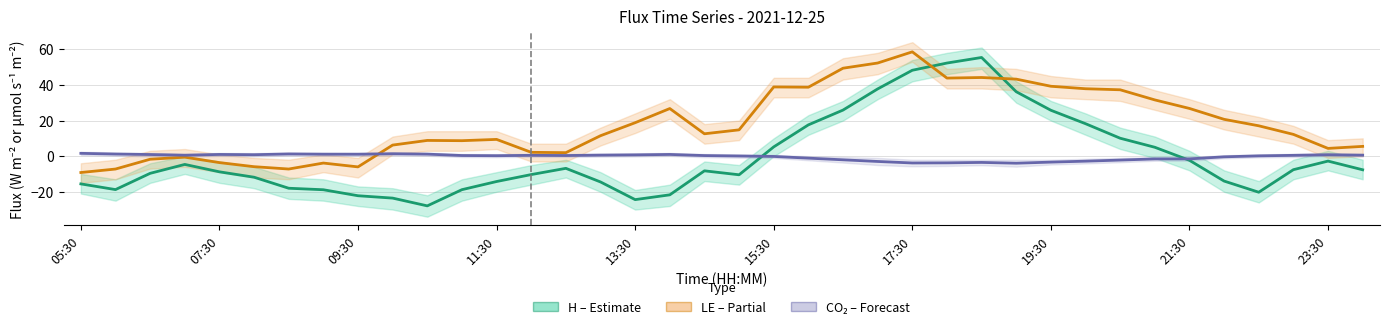

How many distinct data groups are displayed?

3